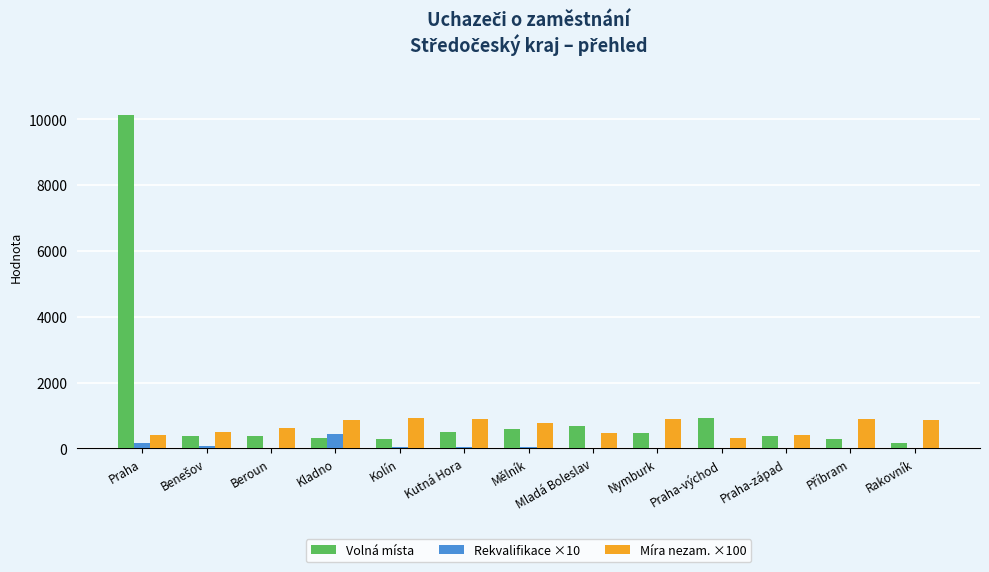

Is it true that Volná místa equals 10139.0 at Praha?

True